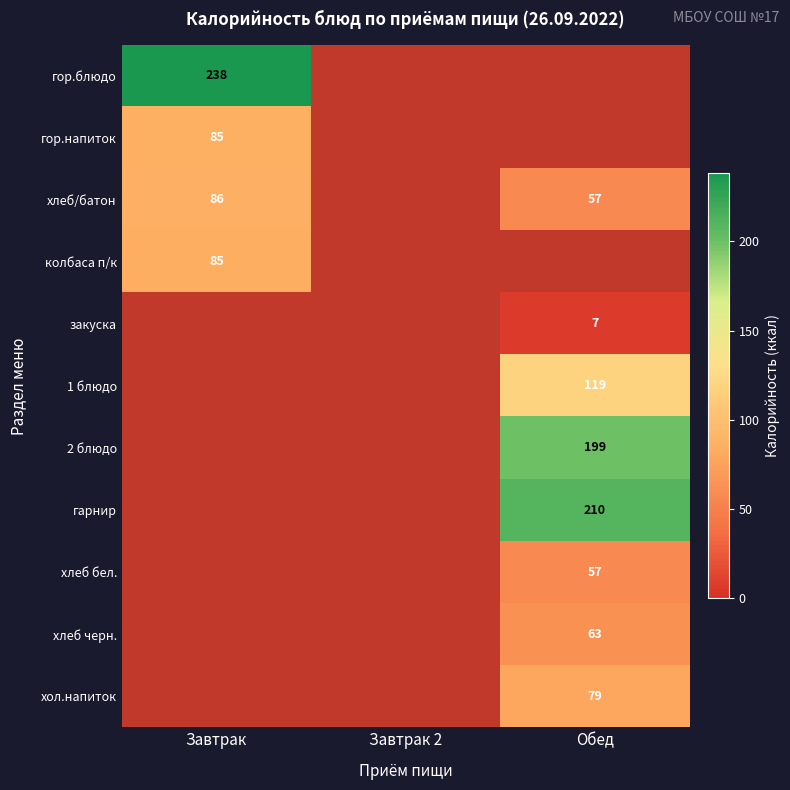

Is it true that колбаса п/к equals 116 at Завтрак?

False